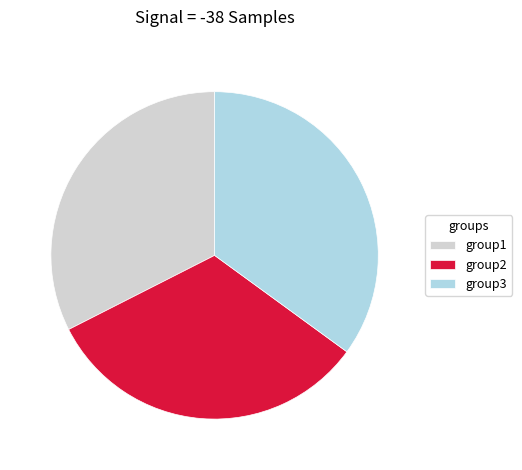

What is the ratio of the value at group1 to the value at group2?

1.0